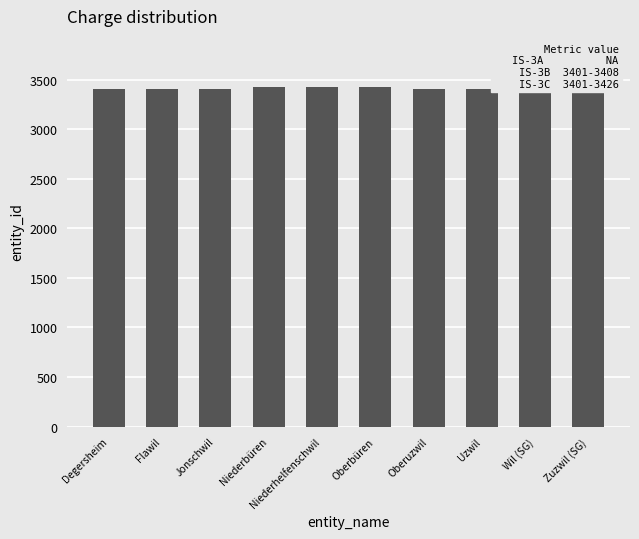

The chart shows a value of 4742 at Oberbüren. True or false?

False